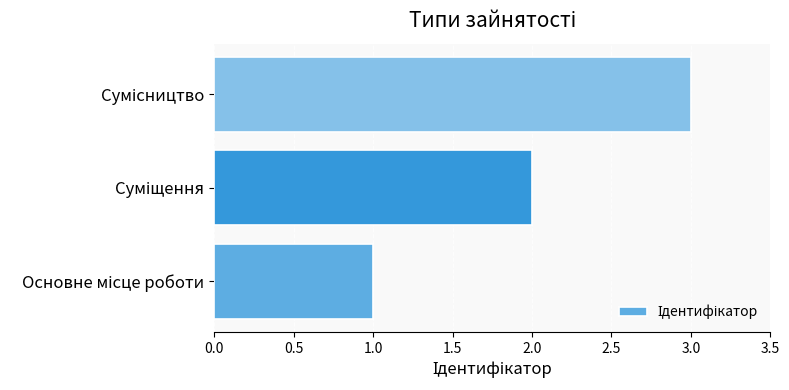

What is the sum of all values?

6